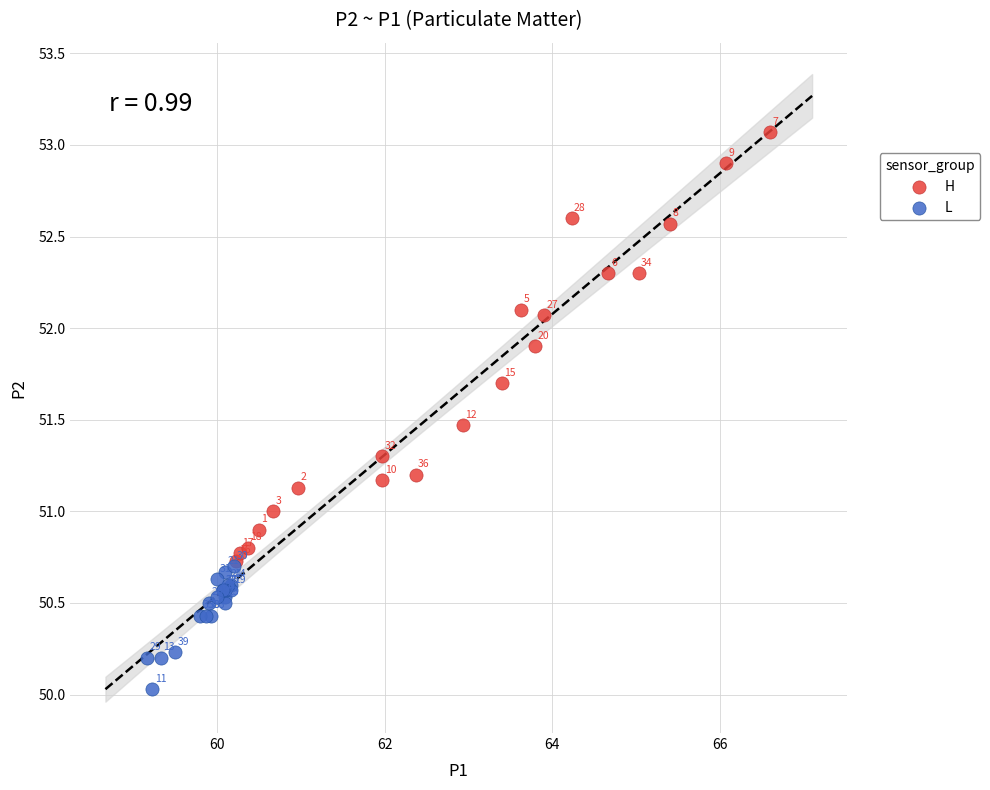

Which series contains the highest Y value?

H